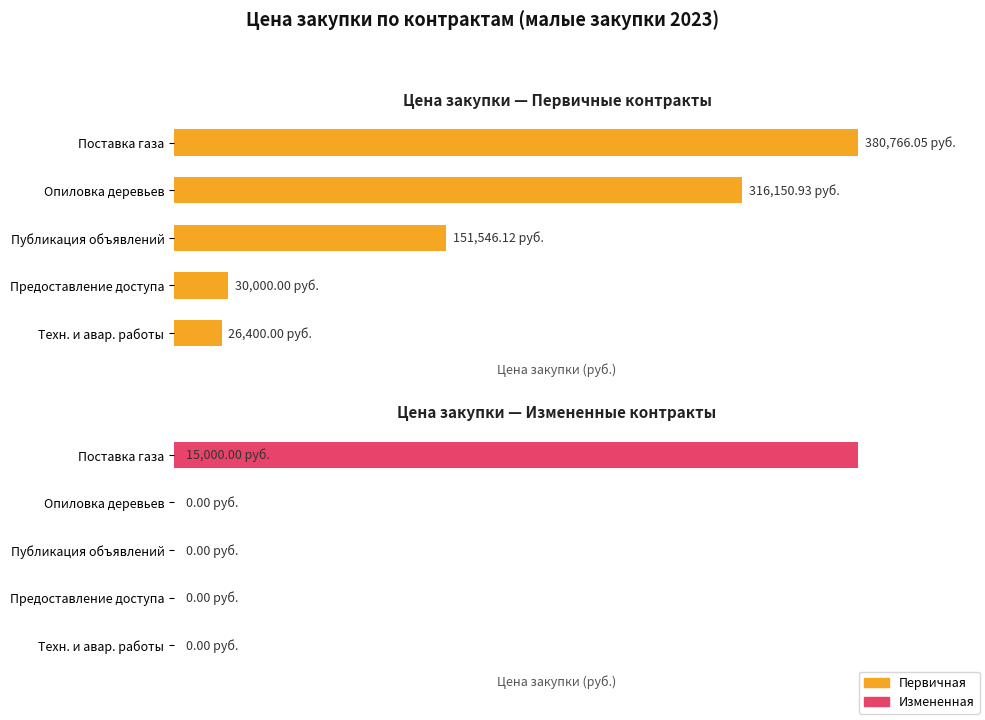

Count the number of categories in the chart.

5